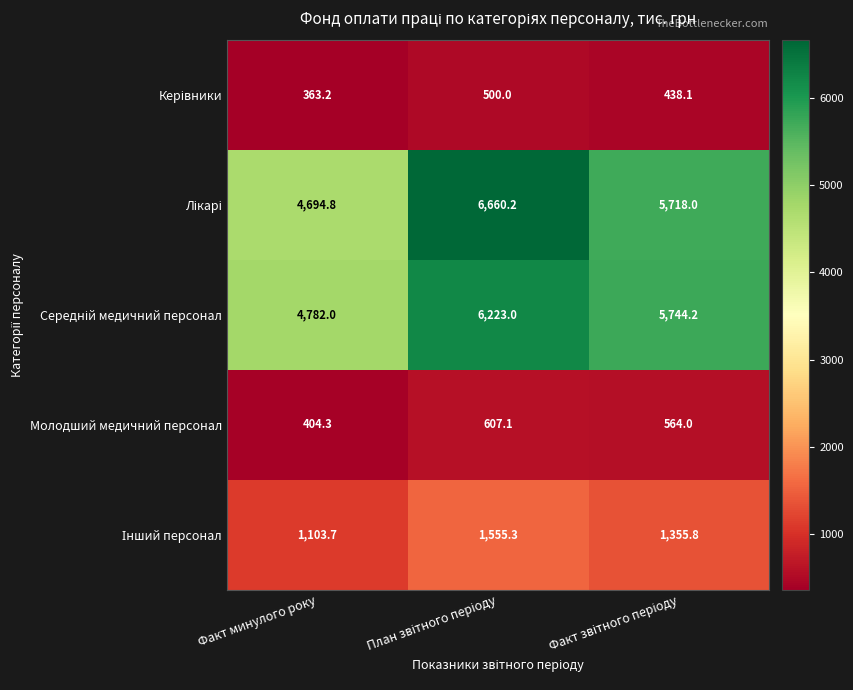

What is the minimum value shown in the chart?

363.2